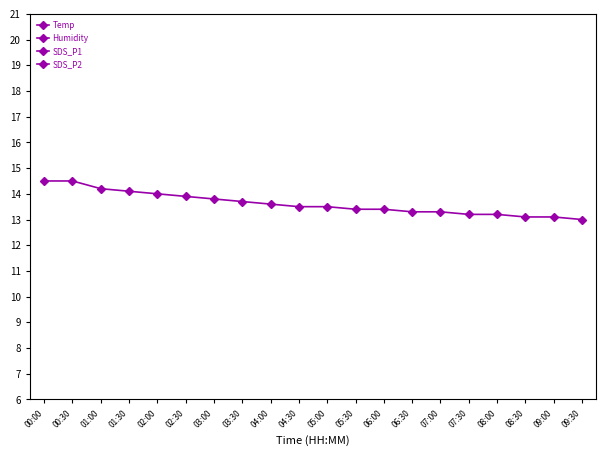

What is the total value across all series at 01:00?

117.9